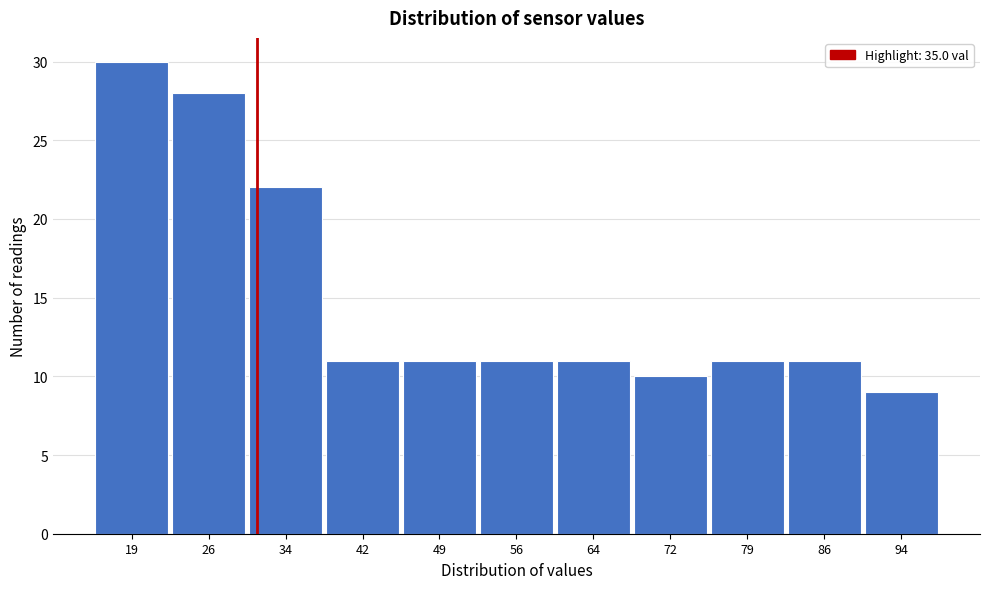

Reading right to left, extract all data points from this chart.

9	11	11	10	11	11	11	11	22	28	30